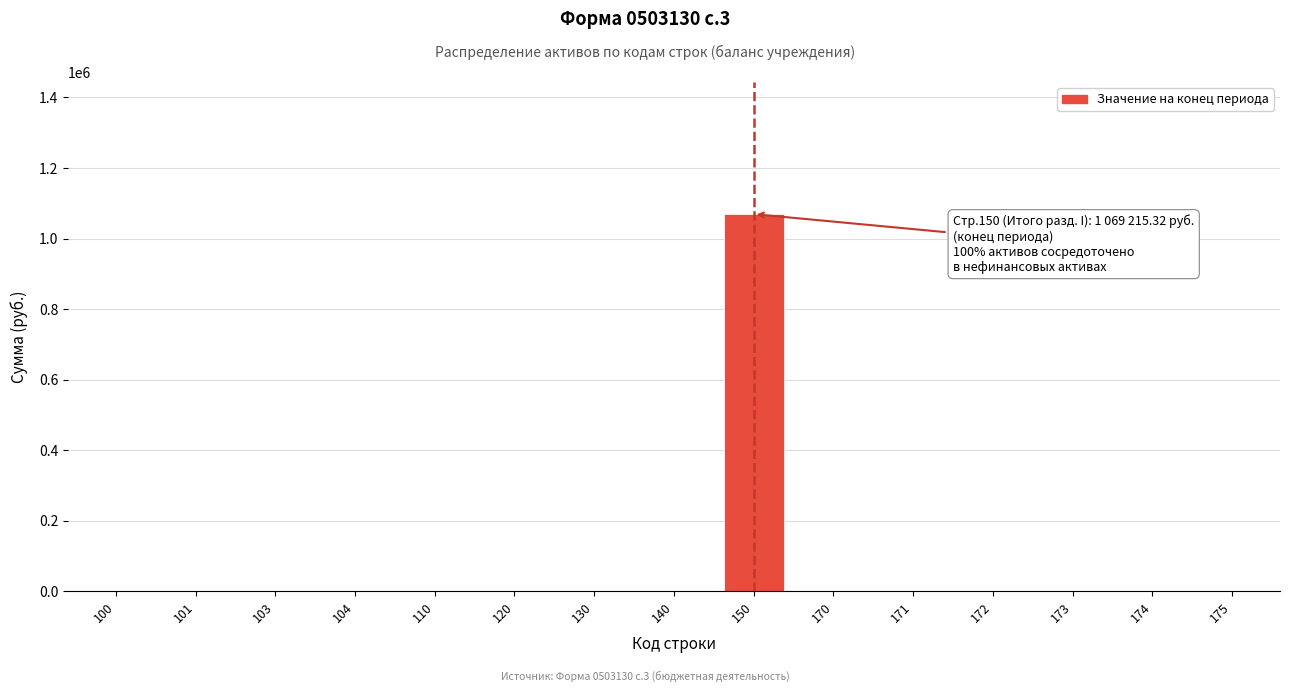

Reading left to right, what are all the values shown in this chart?

100=0.0	101=0.0	103=0.0	104=0.0	110=0.0	120=0.0	130=0.0	140=0.0	150=1069215.3	170=0.0	171=0.0	172=0.0	173=0.0	174=0.0	175=0.0